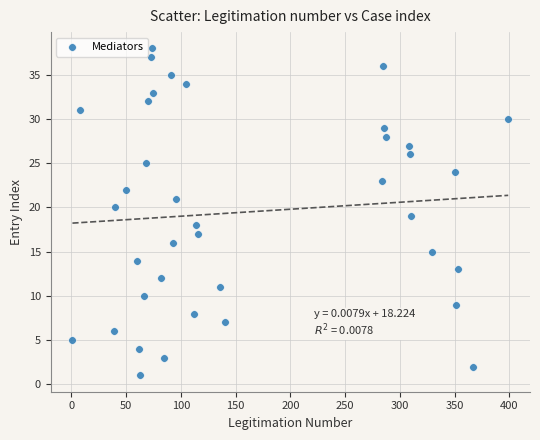

What is the range of X values (max minus min)?

398